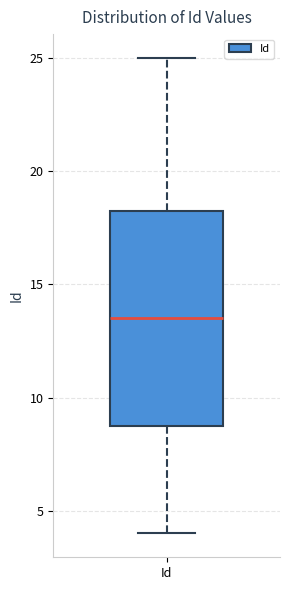

Read this box plot against the y-axis: the position of the median line, the range covered by the box, and the ends of both whiskers. The values are not printed on the chart, so give them approximately, as read against the axis.

median 13.5, box 9.0 to 18.5, whiskers 4.0 to 25.0